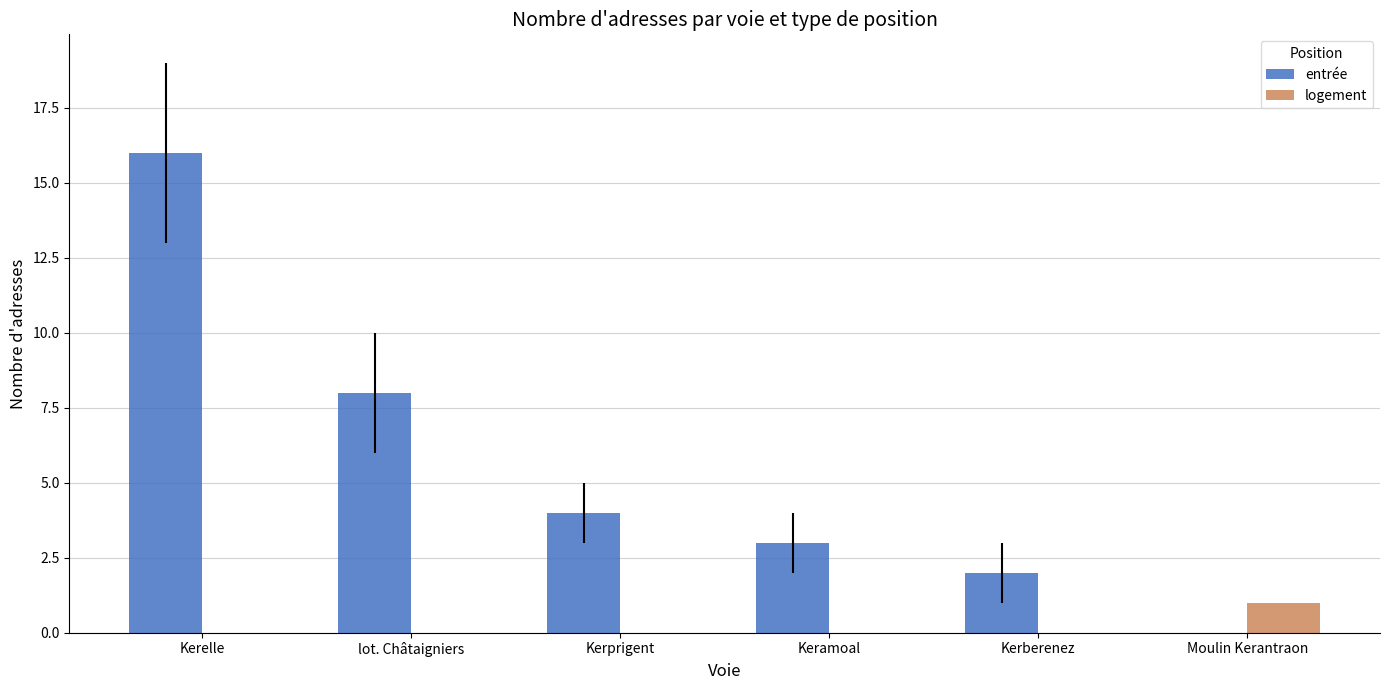

Are the bars grouped side by side (vs. stacked)?

Yes